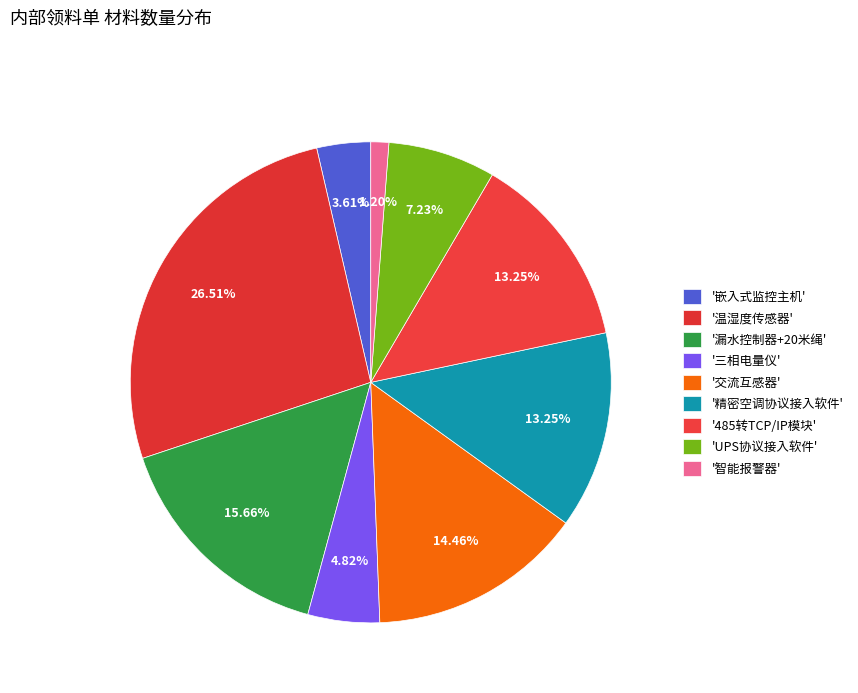

Count the number of slices in the pie.

9